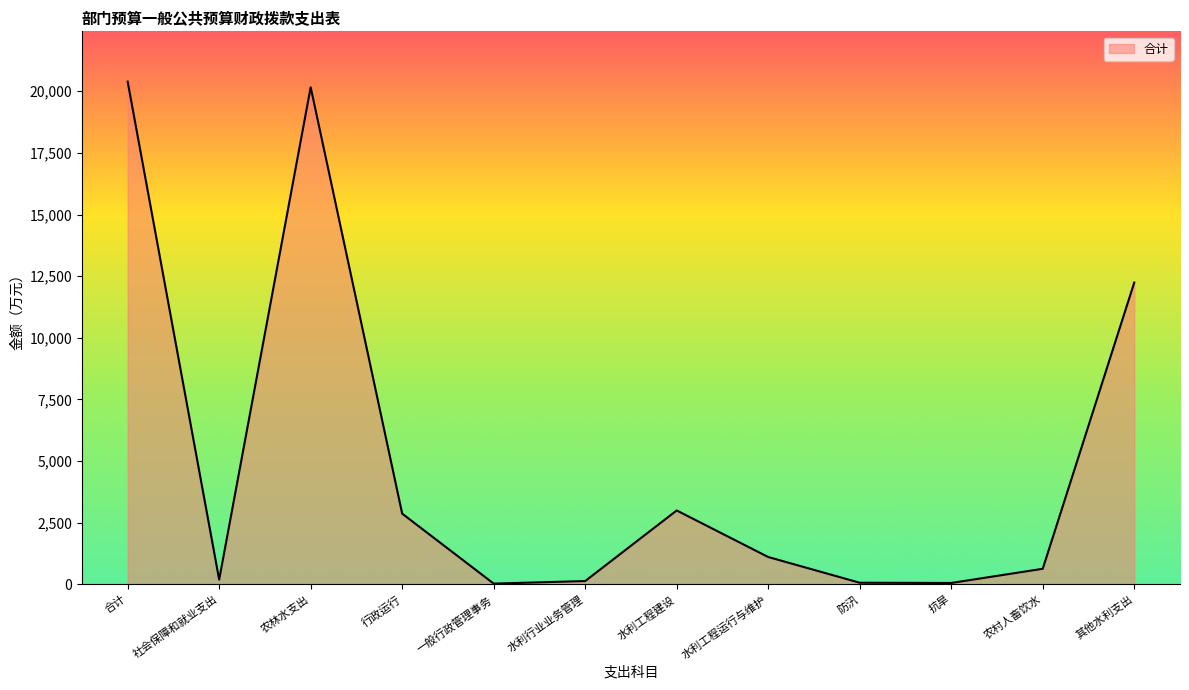

How many interior local valleys (lower than both neighbors) does the data have?

3